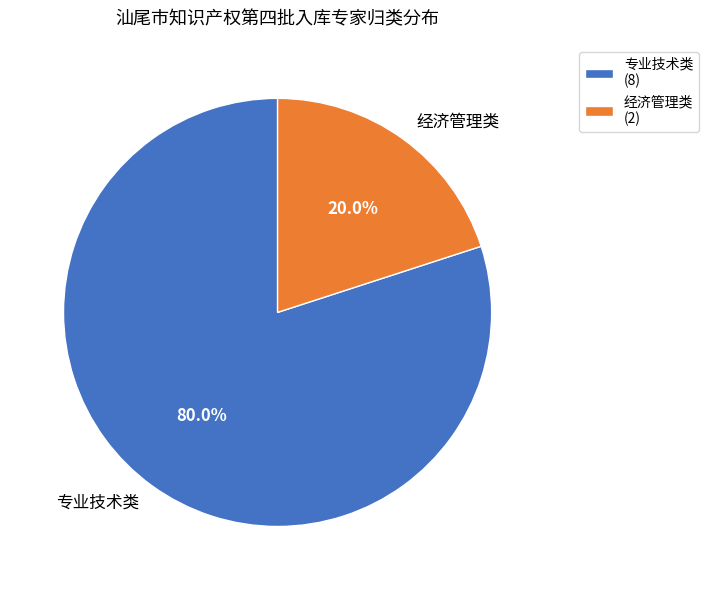

What is the ratio of the value at 专业技术类 to the value at 经济管理类?

4.0